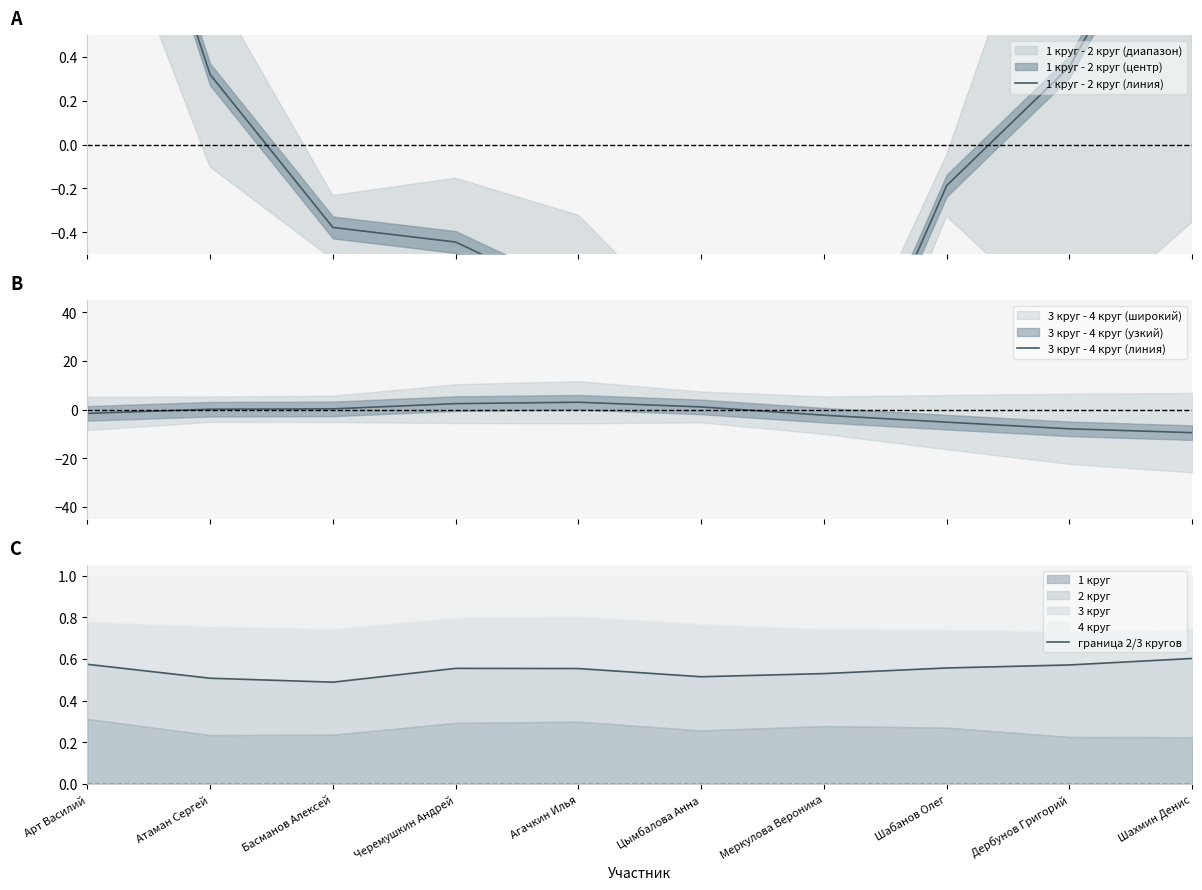

How many intersections are there between 3 круг - 4 круг (линия) and 1 круг - 2 круг (линия)?

2